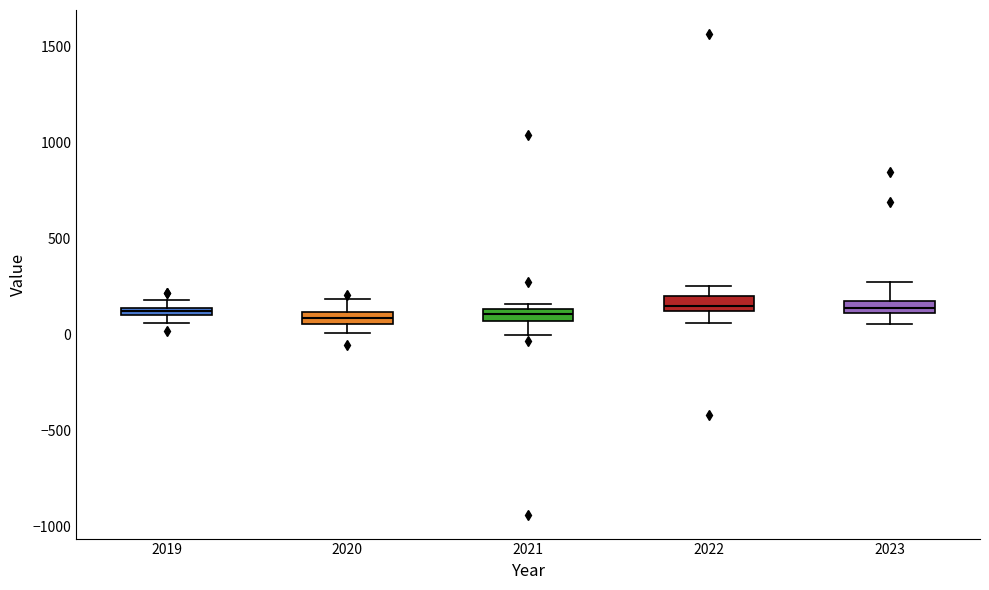

Where is the lower edge of the box at x = 2020 on the y-axis? The values are not printed on the chart, so give them approximately, as read against the axis.

50